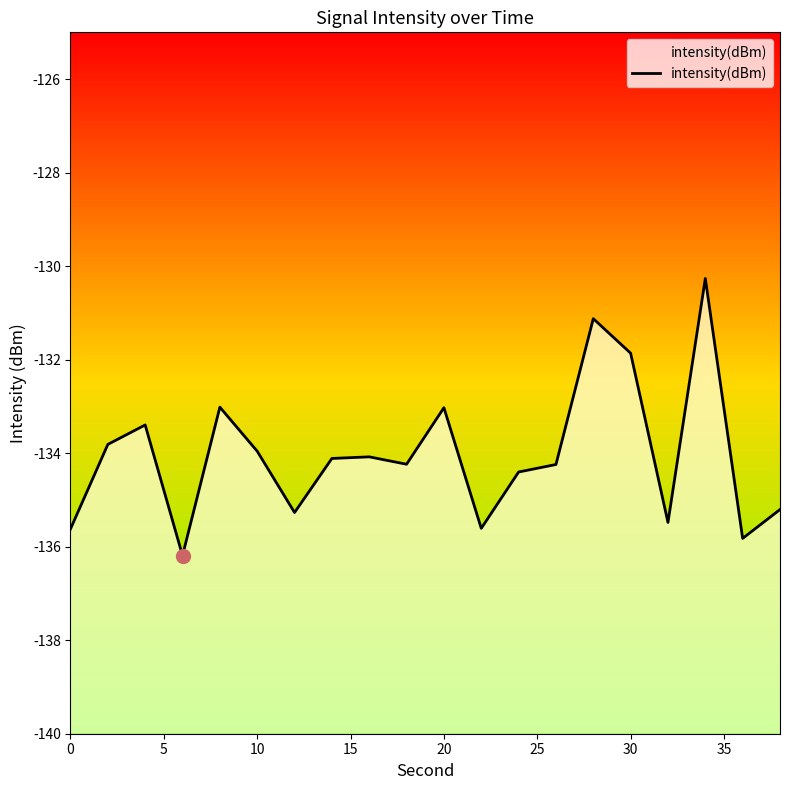

Does the chart have visible grid lines?

No